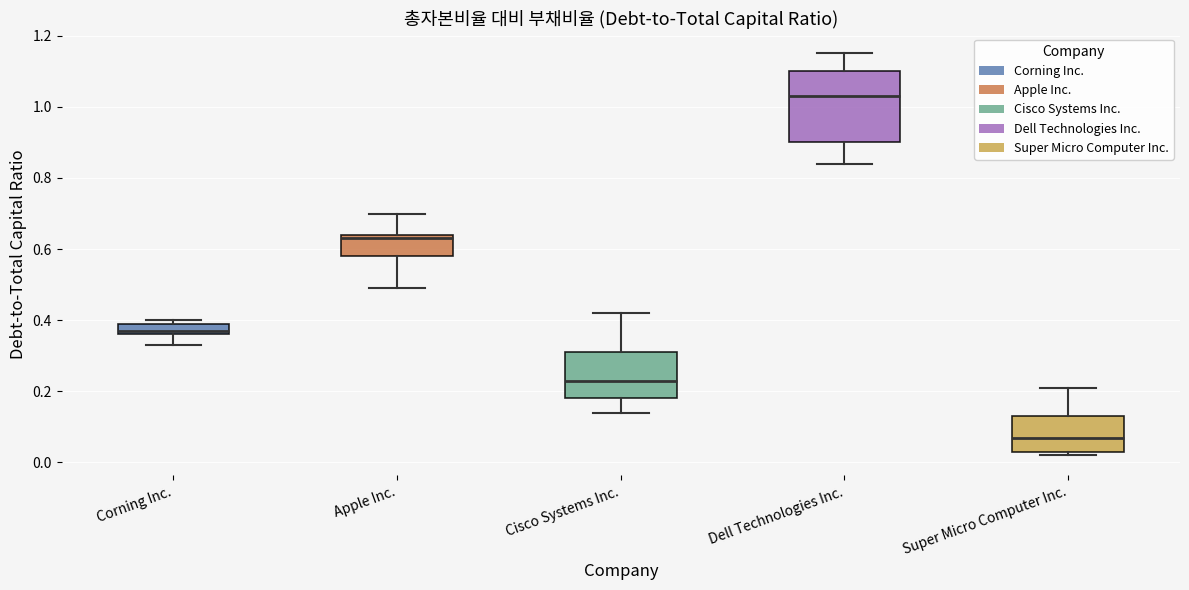

Reading left to right, transcribe this box plot: for each box, give where its median line is, the range the box spans, and where its two whiskers end, as read against the y-axis. The values are not printed on the chart, so give them approximately, as read against the axis.

Corning Inc.: median 0.38, box 0.36 to 0.40, whiskers 0.34 to 0.40 (just above the box's upper edge)
Apple Inc.: median 0.64 (just below the box's upper edge), box 0.58 to 0.64, whiskers 0.50 to 0.70
Cisco Systems Inc.: median 0.24, box 0.18 to 0.32, whiskers 0.14 to 0.42
Dell Technologies Inc.: median 1.04, box 0.90 to 1.10, whiskers 0.84 to 1.16
Super Micro Computer Inc.: median 0.08, box 0.04 to 0.14, whiskers 0.02 to 0.22